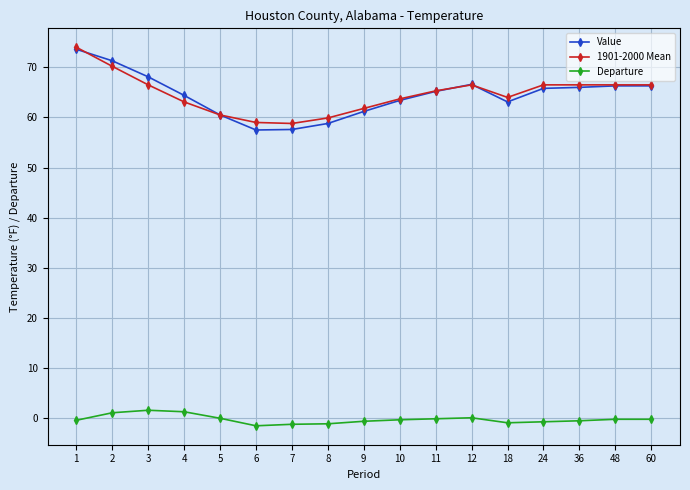

True or false: Value and Departure intersect in this chart.

False